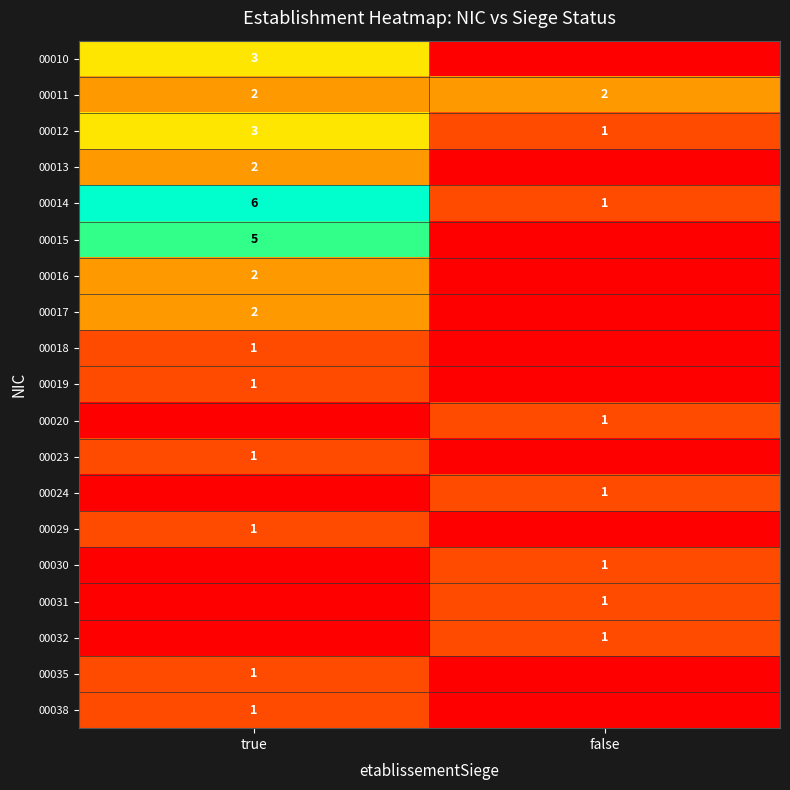

Count the number of categories in the chart.

2